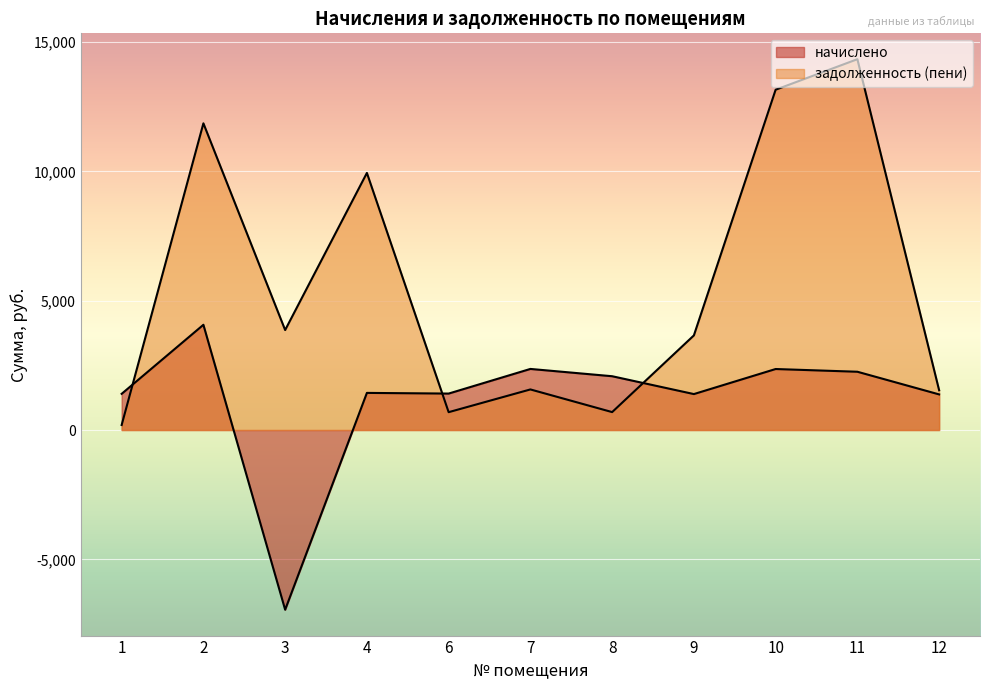

How many distinct data groups are displayed?

2